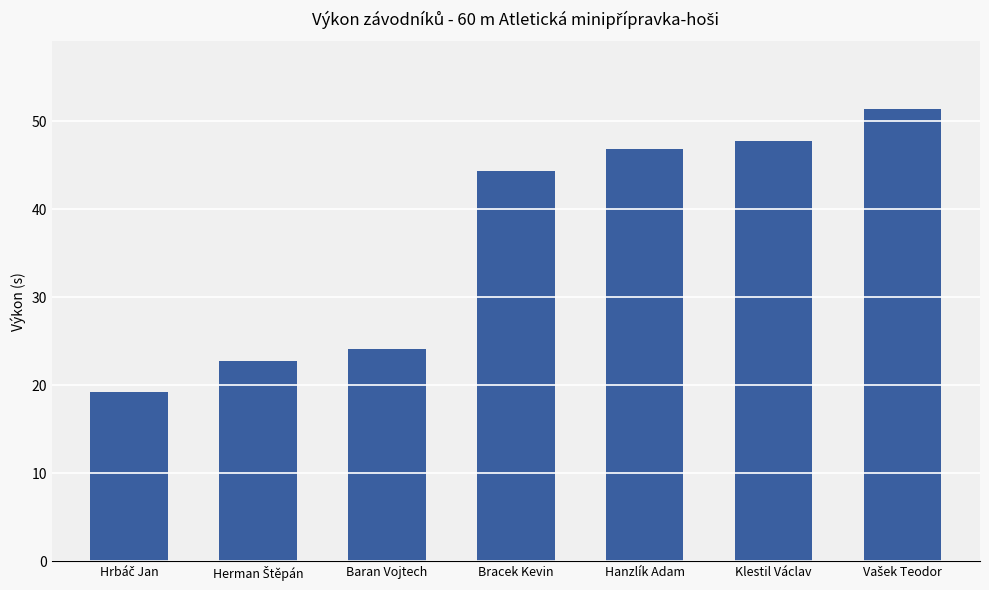

What is the label of the 3rd bar from the right?

Hanzlík Adam